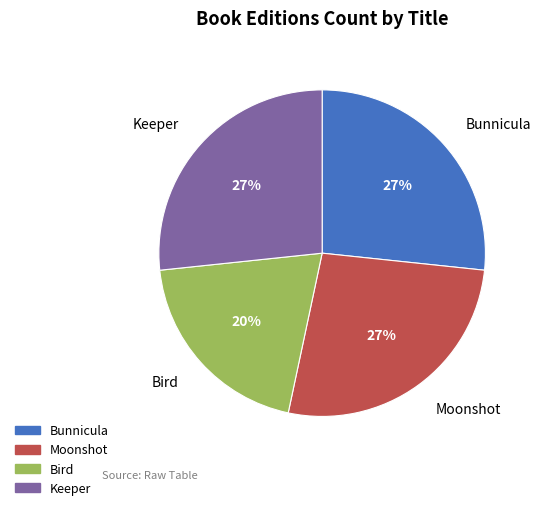

Is the sum of Keeper and Bunnicula greater than half?

Yes